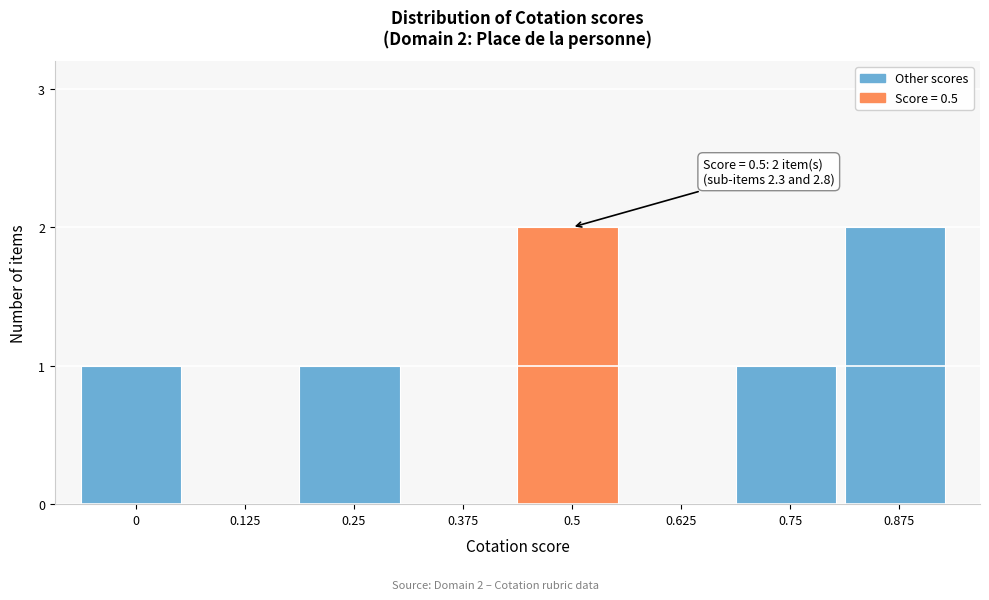

Reading right to left, transcribe all the data shown in this chart.

0.875=2	0.75=1	0.625=0	0.5=2	0.375=0	0.25=1	0.125=0	0=1